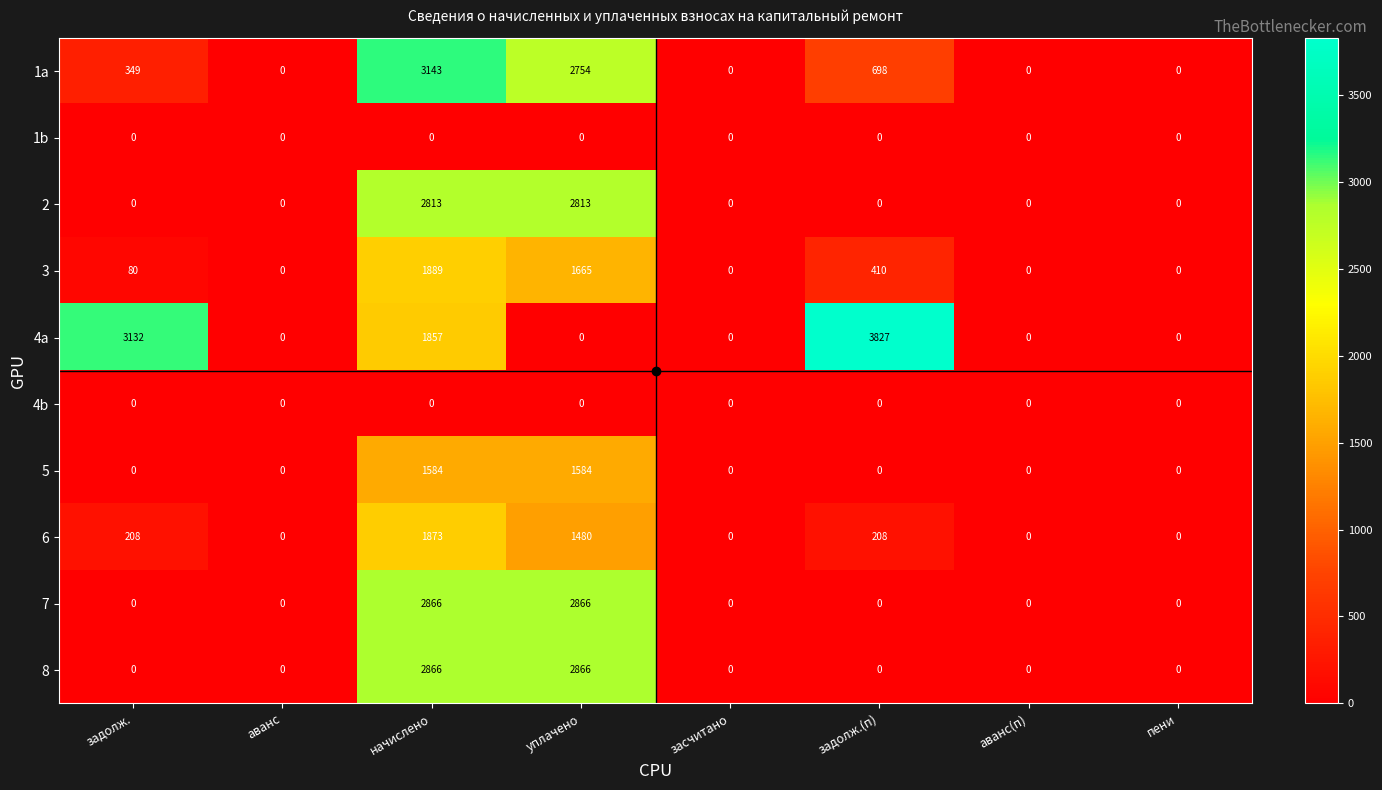

What is the difference between the maximum and minimum values in the 5 series?

1584